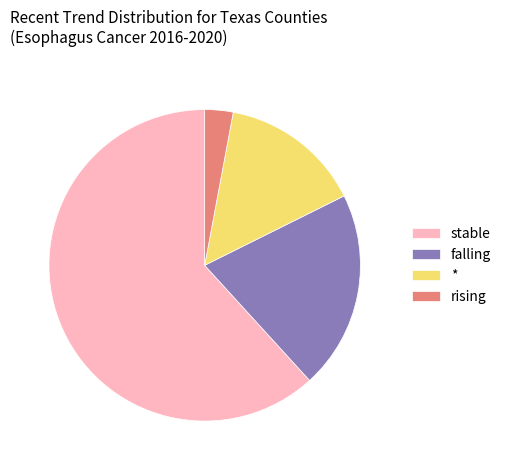

Approximately how many times larger is the value at stable compared to rising?

21.0